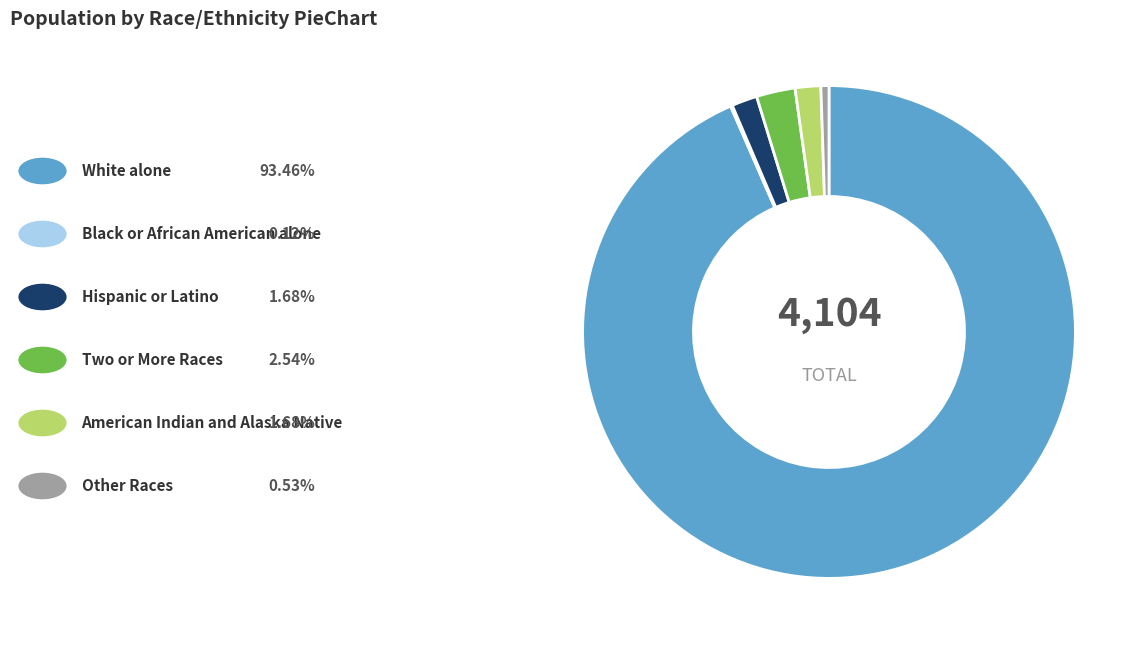

Is there any slice that represents more than half of the pie?

Yes